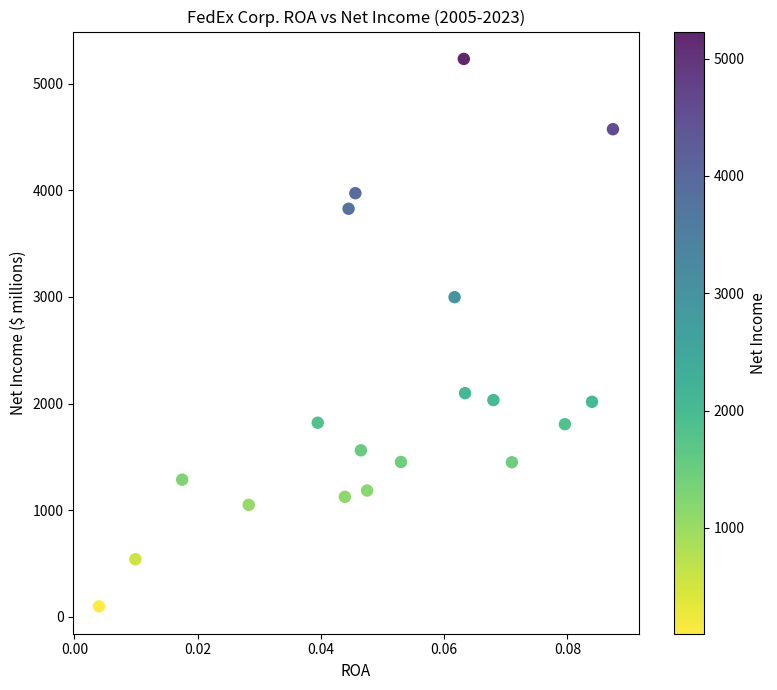

What is the range of Y values (max minus min)?

5133